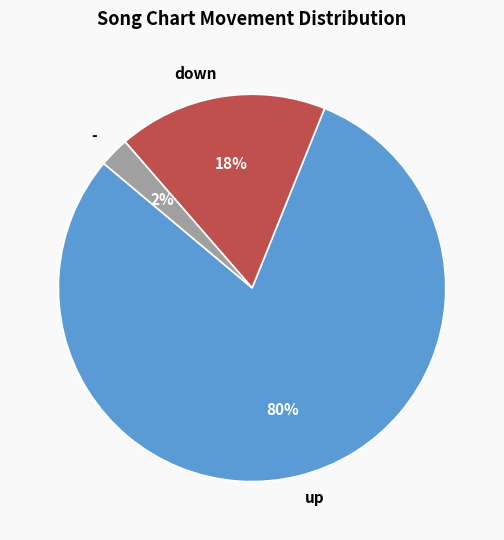

Is the sum of - and down greater than half?

No